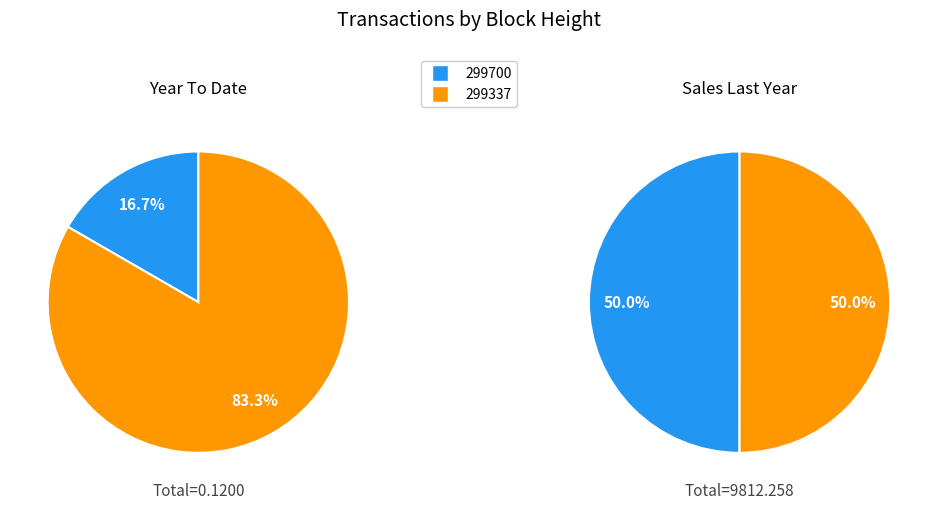

Is there any slice that represents more than half of the pie?

Yes